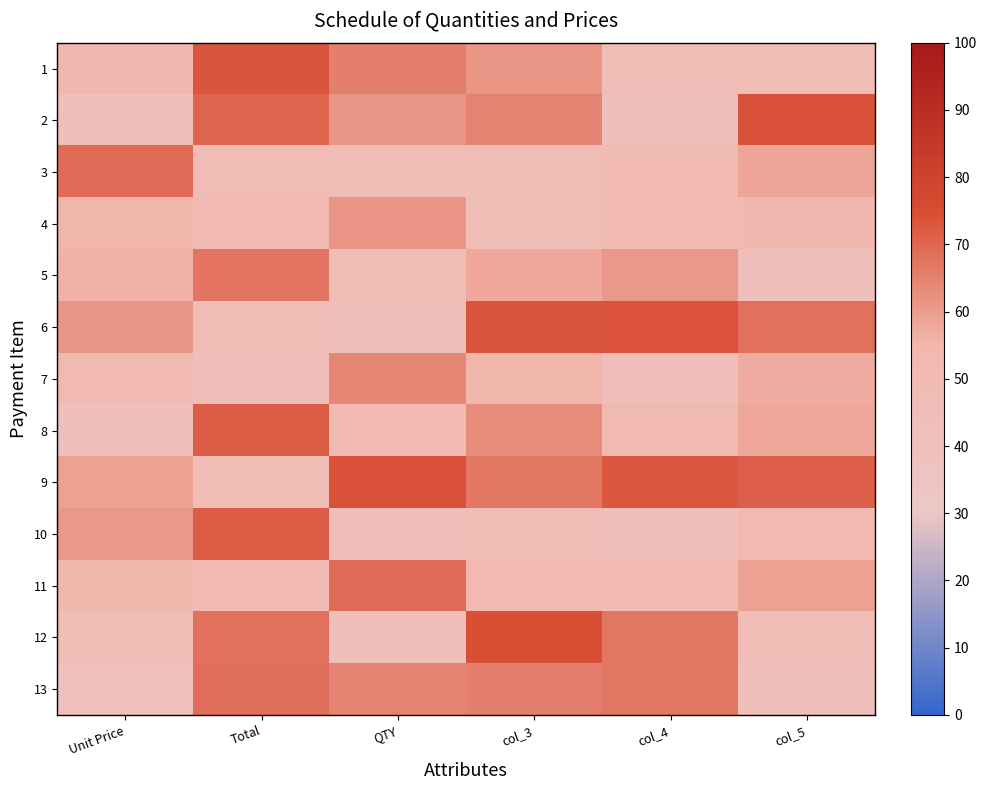

Reading left to right, list all the values displayed in this chart.

1: Unit Price=53.1	Total=73.3	QTY=65.6	col_3=61.0	col_4=45.5	col_5=45.5
2: Unit Price=42.0	Total=70.3	QTY=61.0	col_3=64.8	col_4=40.7	col_5=73.9
3: Unit Price=69.1	Total=47.4	QTY=46.4	col_3=46.4	col_4=50.6	col_5=58.4
4: Unit Price=55.1	Total=50.2	QTY=61.4	col_3=44.9	col_4=50.2	col_5=52.8
5: Unit Price=56.0	Total=67.5	QTY=47.0	col_3=58.0	col_4=60.7	col_5=41.6
6: Unit Price=61.3	Total=46.0	QTY=42.3	col_3=73.2	col_4=73.8	col_5=68.3
7: Unit Price=50.7	Total=43.4	QTY=63.9	col_3=55.4	col_4=44.3	col_5=57.3
8: Unit Price=41.2	Total=71.8	QTY=49.1	col_3=63.2	col_4=50.9	col_5=58.2
9: Unit Price=59.1	Total=46.5	QTY=73.9	col_3=67.1	col_4=72.9	col_5=71.3
10: Unit Price=60.9	Total=72.3	QTY=43.1	col_3=46.9	col_4=41.6	col_5=51.4
11: Unit Price=53.6	Total=49.5	QTY=69.0	col_3=52.5	col_4=49.8	col_5=59.0
12: Unit Price=44.9	Total=68.1	QTY=42.6	col_3=74.5	col_4=67.0	col_5=47.0
13: Unit Price=40.2	Total=68.5	QTY=64.7	col_3=65.5	col_4=67.0	col_5=42.6